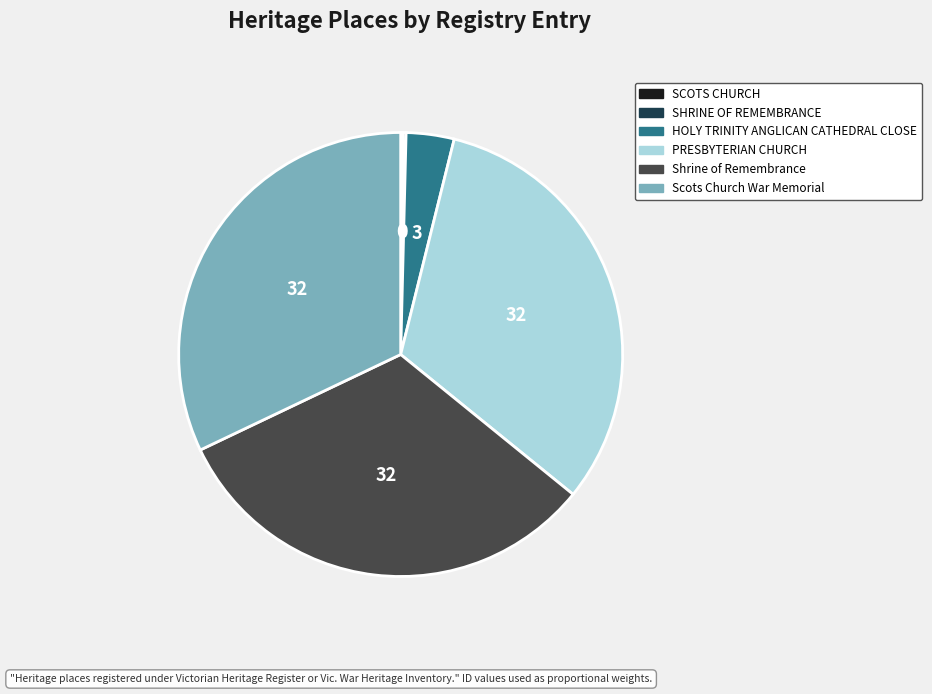

Does any single category account for the majority?

No